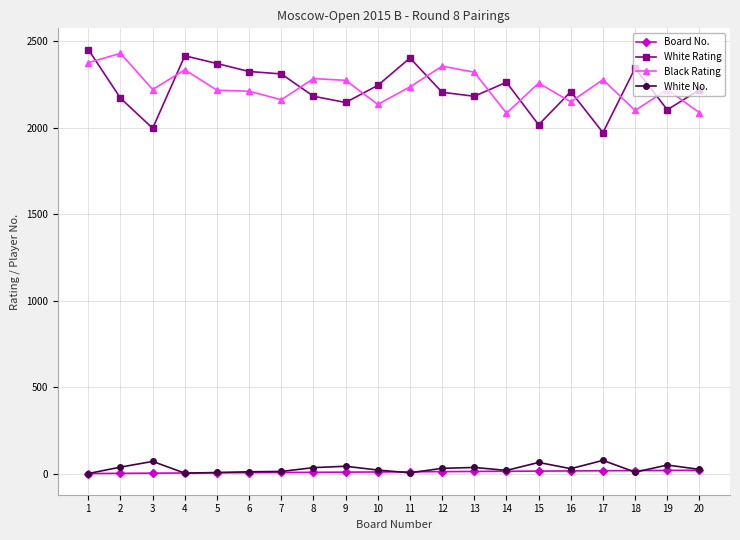

Which series has the widest spread of values?

White Rating